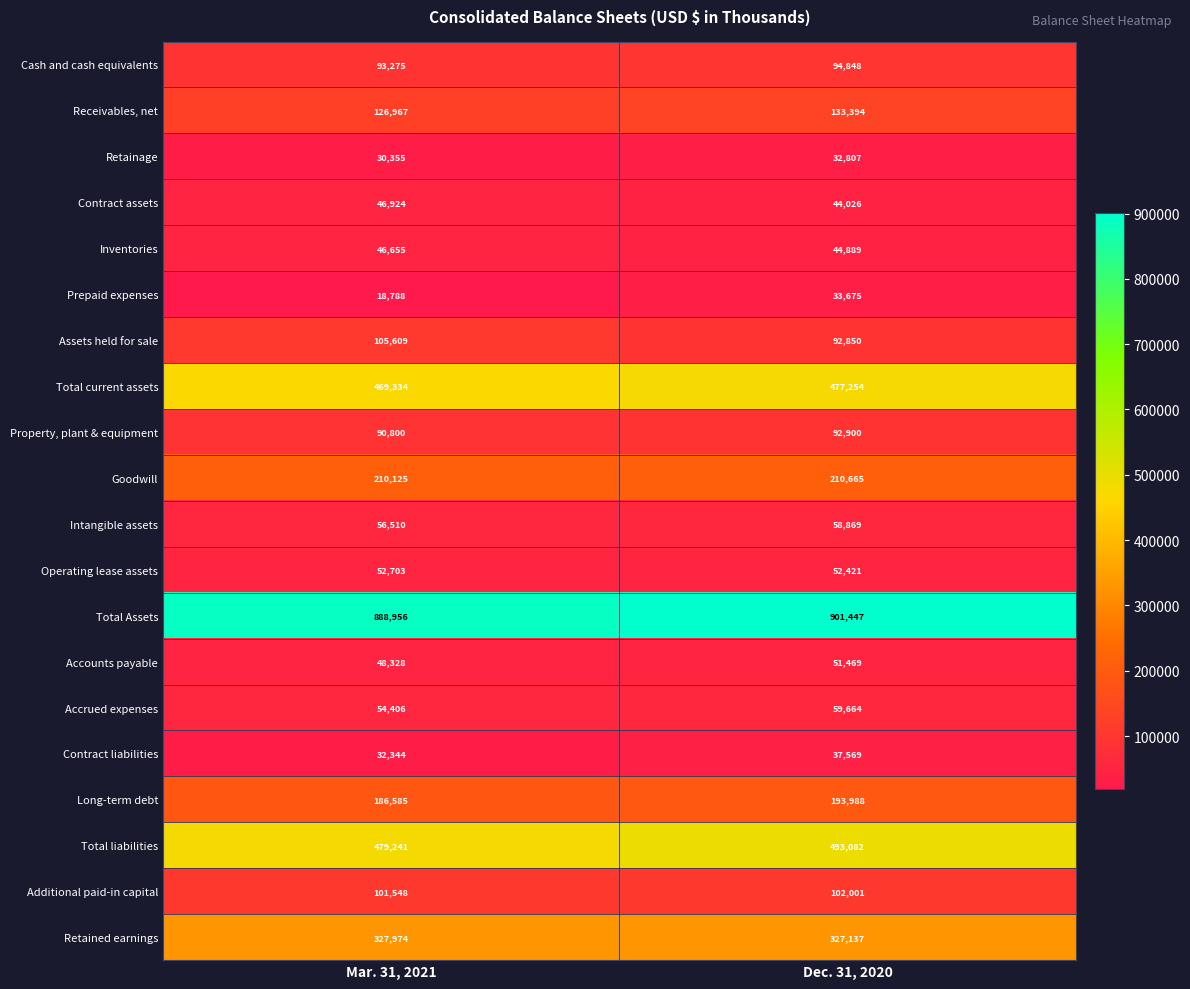

What is the greatest value displayed?

901447